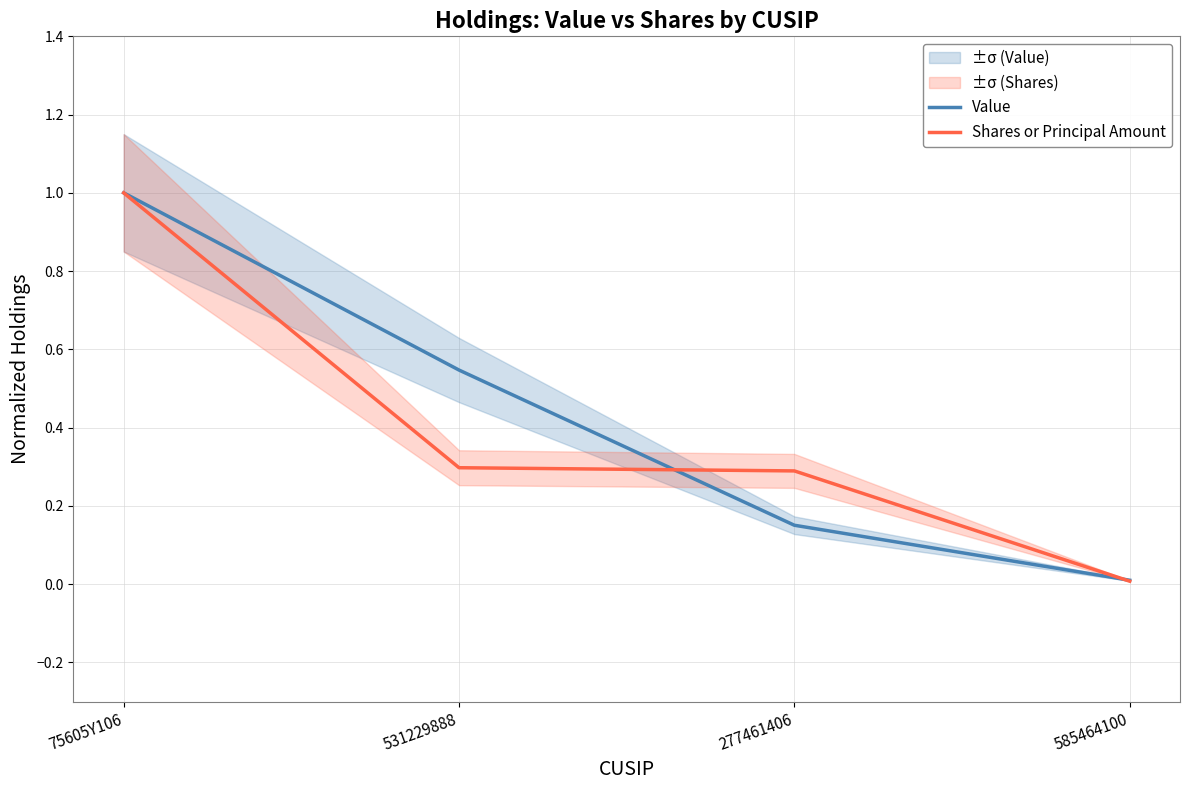

Which has a higher value, 277461406 or 531229888?

531229888